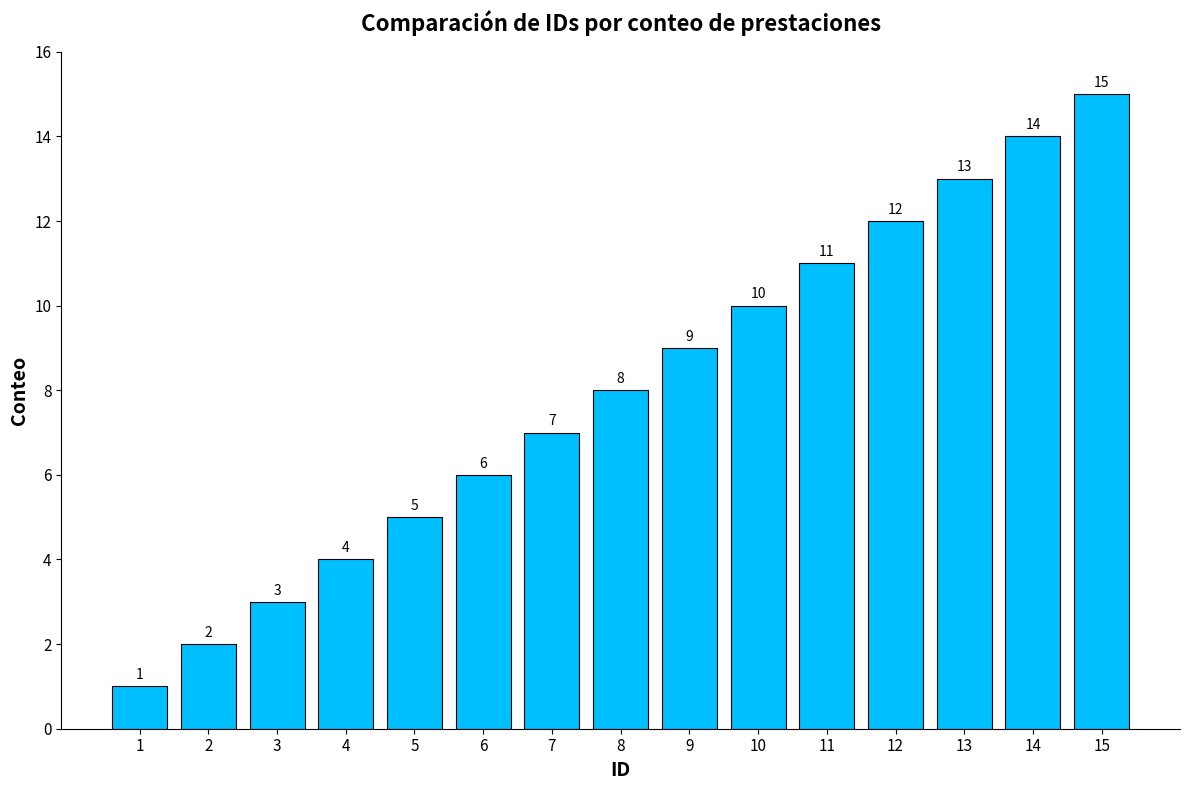

How many data points does each series have?

15